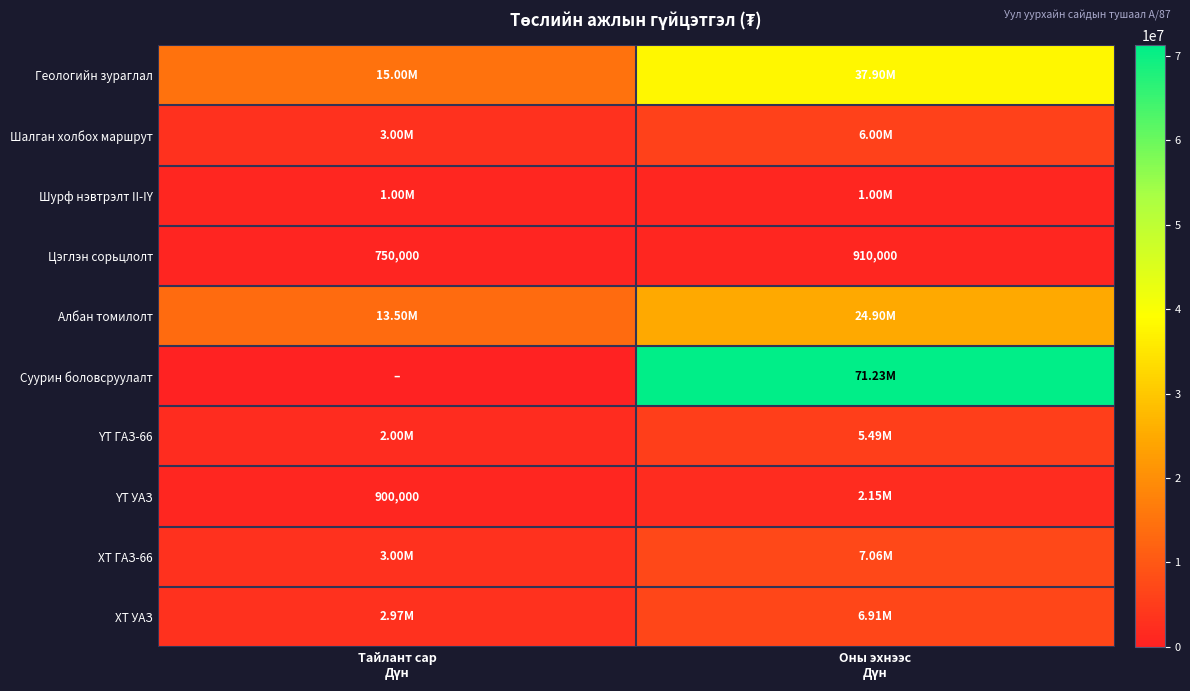

List the series in order of their peak value, lowest first.

Цэглэн сорьцлолт, Шурф нэвтрэлт II-IY, ҮТ УАЗ, ҮТ ГАЗ-66, Шалган холбох маршрут, ХТ УАЗ, ХТ ГАЗ-66, Албан томилолт, Геологийн зураглал, Суурин боловсруулалт